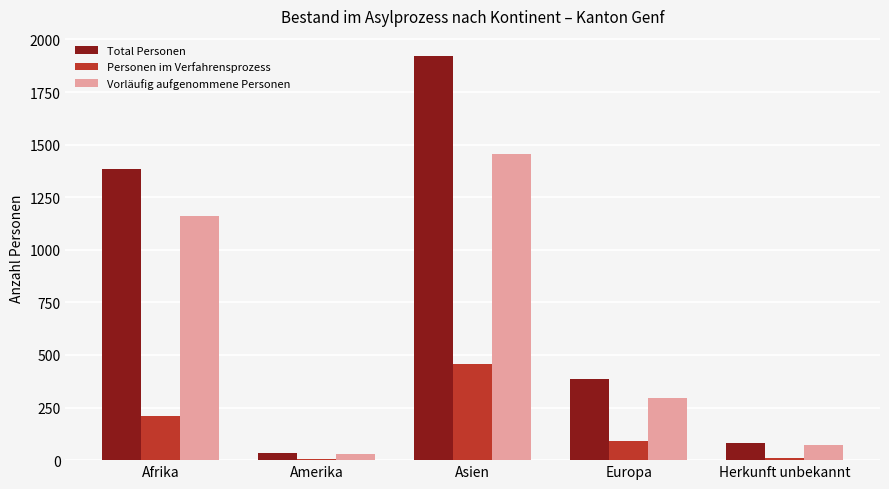

What is the label of the 5th bar from the right?

Afrika